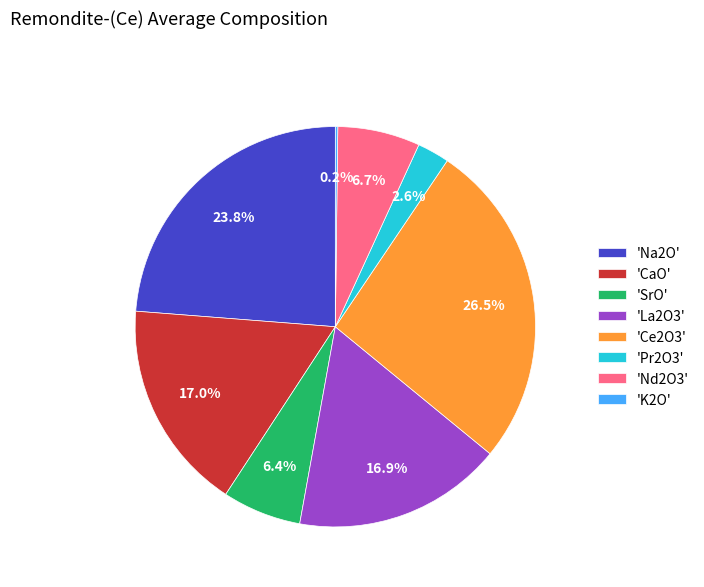

Combined, do 'La2O3' and 'Ce2O3' account for over 50%?

No